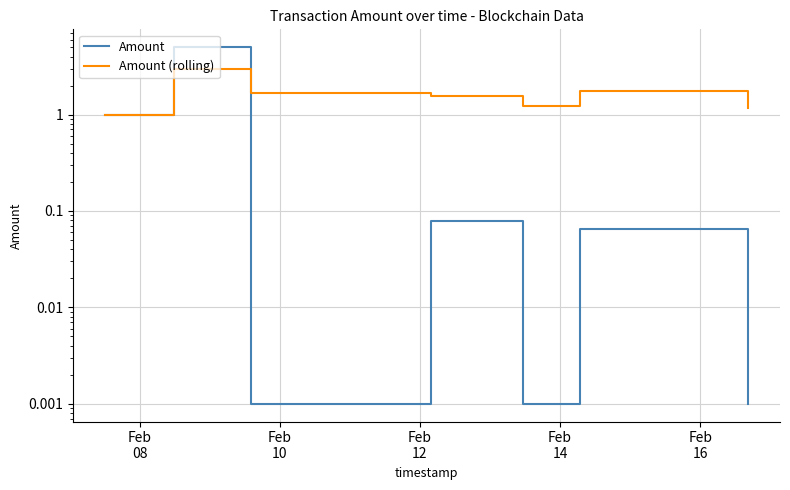

What are all the series names shown in the legend?

Amount, Amount (rolling)